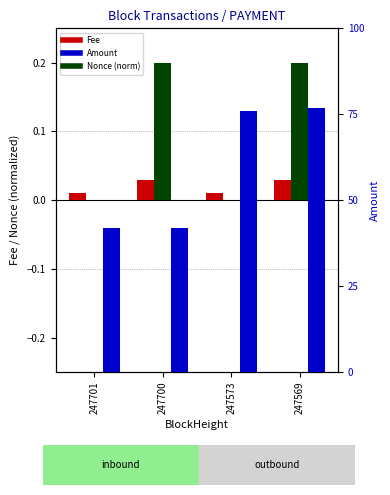

Reading left to right, what are all the values shown in this chart?

Fee: 0.0	0.0	0.0	0.0
Nonce (norm): 0.0	0.2	0.0	0.2
Amount: 41.9	42.0	75.8	76.9